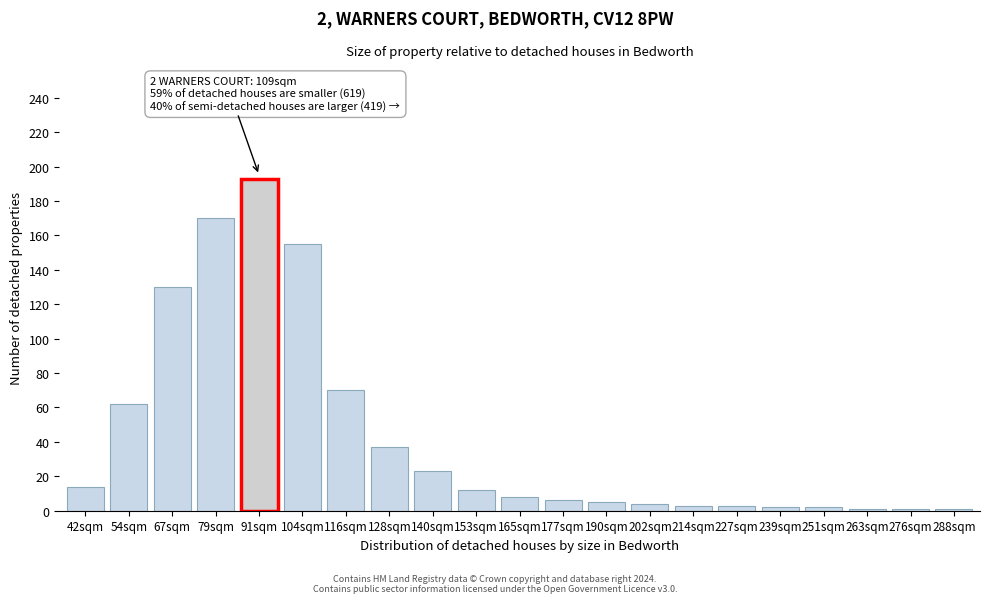

What is the difference between the maximum and minimum values?

192